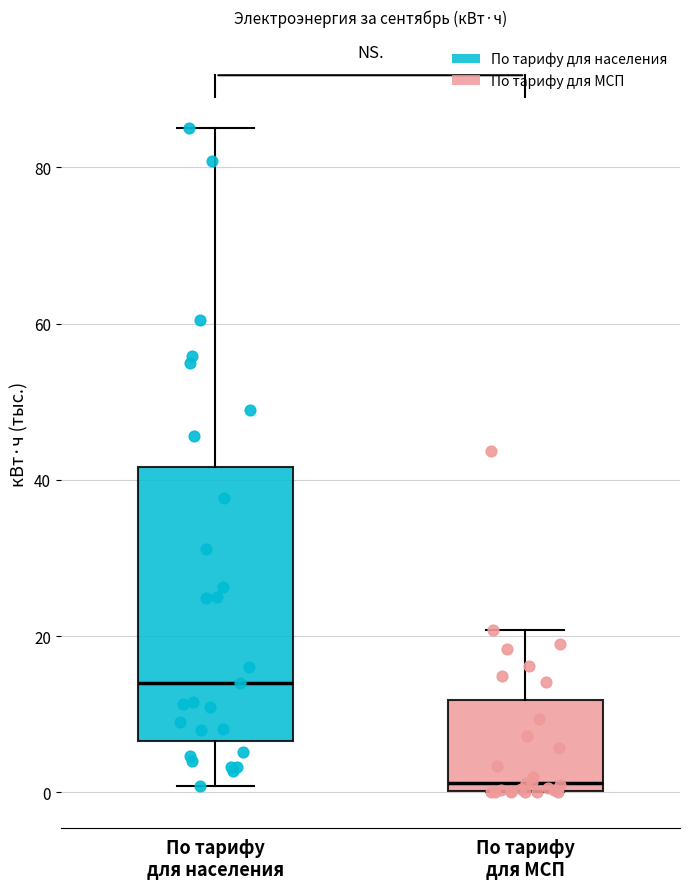

Reading left to right, transcribe this box plot: for each box, give where its median line is, the range the box spans, and where its two whiskers end, as read against the y-axis. The values are not printed on the chart, so give them approximately, as read against the axis.

По тарифу для населения: median 14, box 6 to 42, whiskers 0 to 86
По тарифу для МСП: median 2, box 0 to 12, whiskers 0 to 20